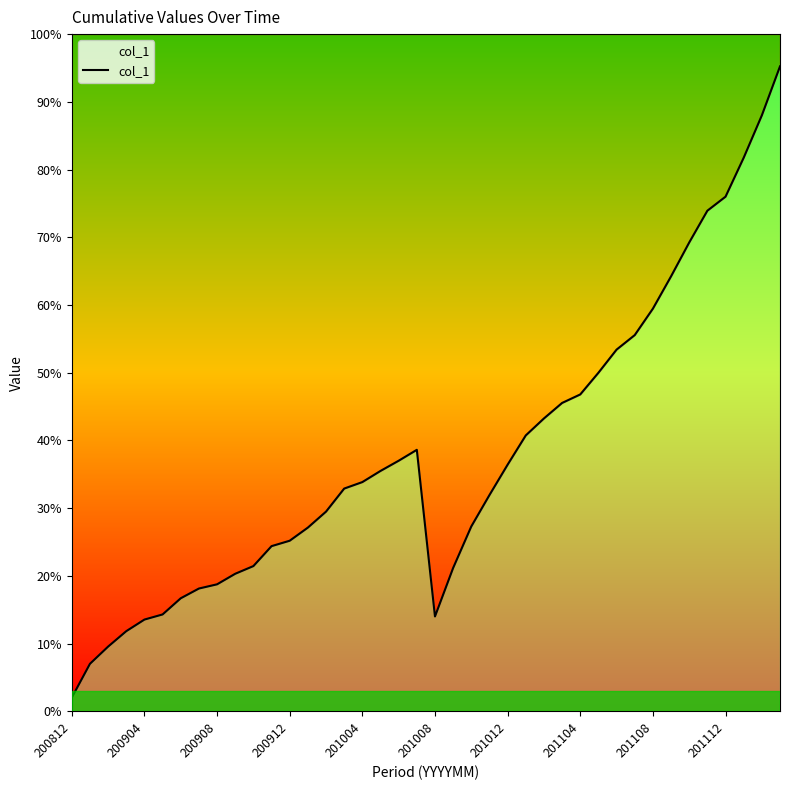

What is the difference between the maximum and minimum values?

84137